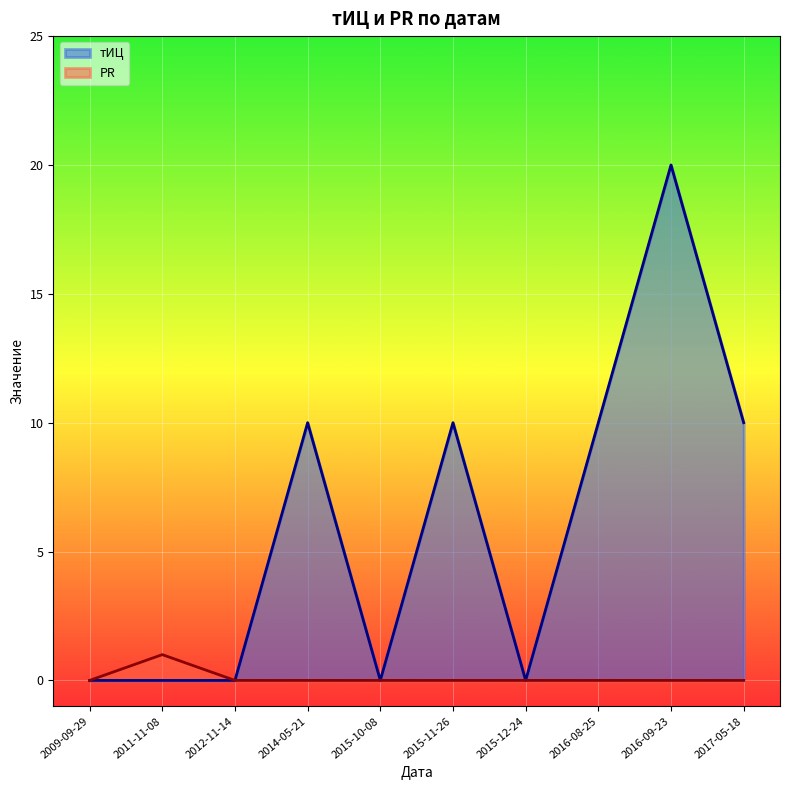

What is the average value of the тИЦ series?

6